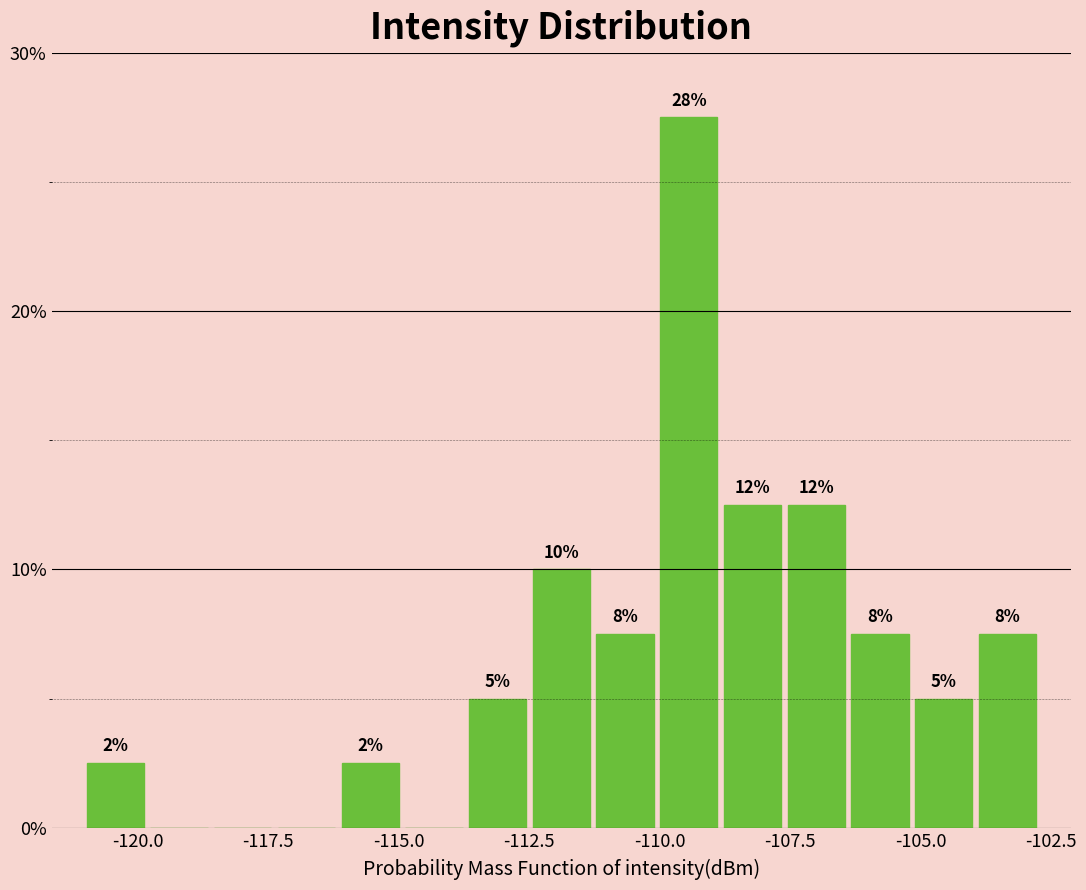

Around what value on the x-axis is the tallest bar? Give the approximate position of its centre, as read against the axis.

-109.5